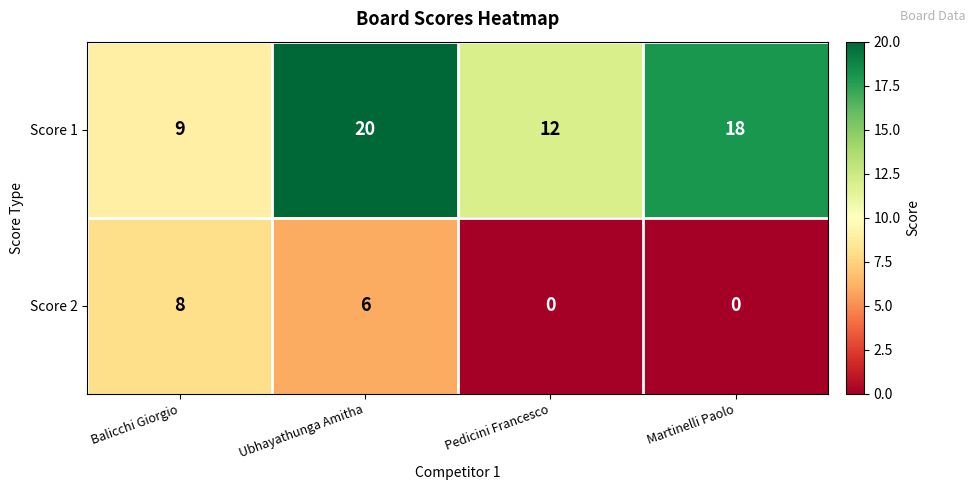

Reading right to left, extract all data points from this chart.

Score 1: Martinelli Paolo=18	Pedicini Francesco=12	Ubhayathunga Amitha=20	Balicchi Giorgio=9
Score 2: Martinelli Paolo=0	Pedicini Francesco=0	Ubhayathunga Amitha=6	Balicchi Giorgio=8